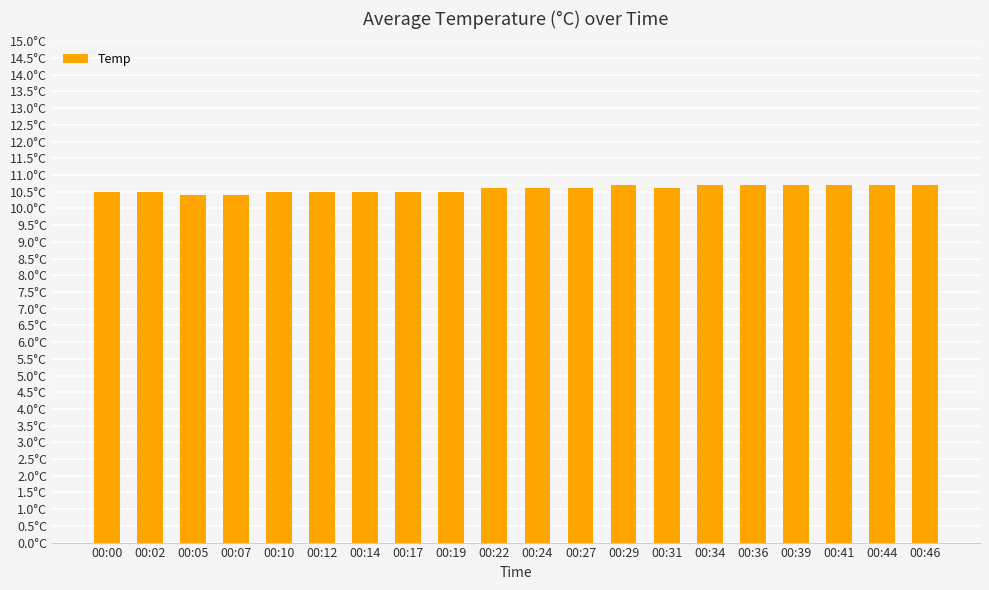

List the labels in order of value, largest first.

00:29, 00:34, 00:36, 00:39, 00:41, 00:44, 00:46, 00:22, 00:24, 00:27, 00:31, 00:00, 00:02, 00:10, 00:12, 00:14, 00:17, 00:19, 00:05, 00:07